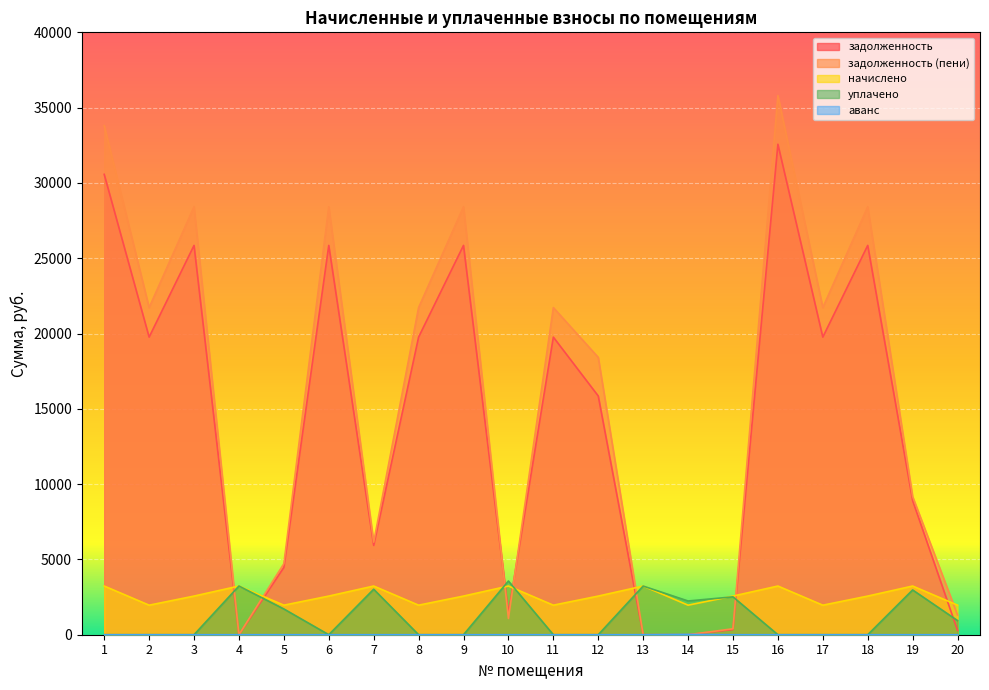

How many positive values does the аванс series have?

2